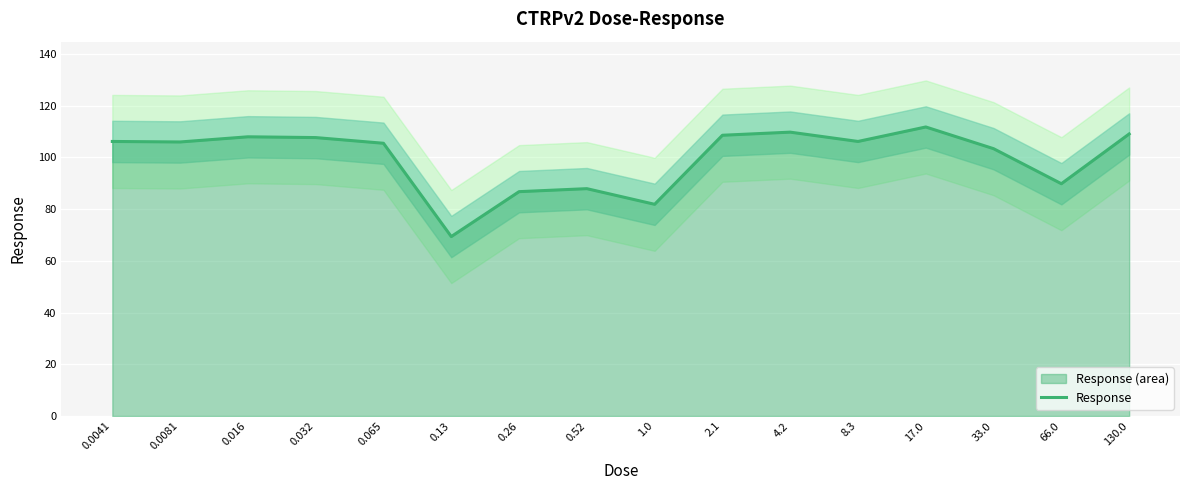

What is the change in value from 0.0081 to 0.032?

+1.7